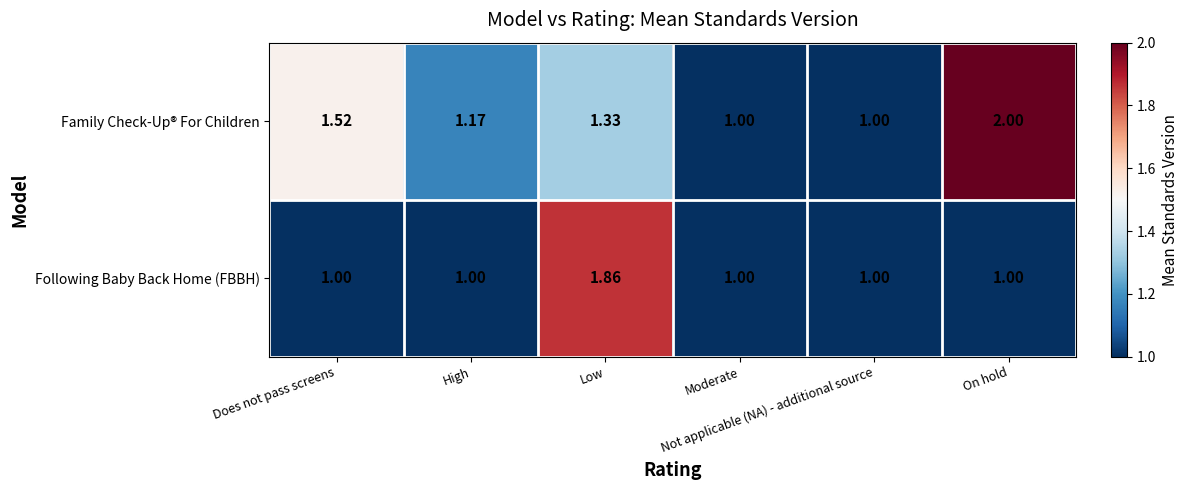

Rank the series by their average value, from highest to lowest.

Family Check-Up® For Children, Following Baby Back Home (FBBH)